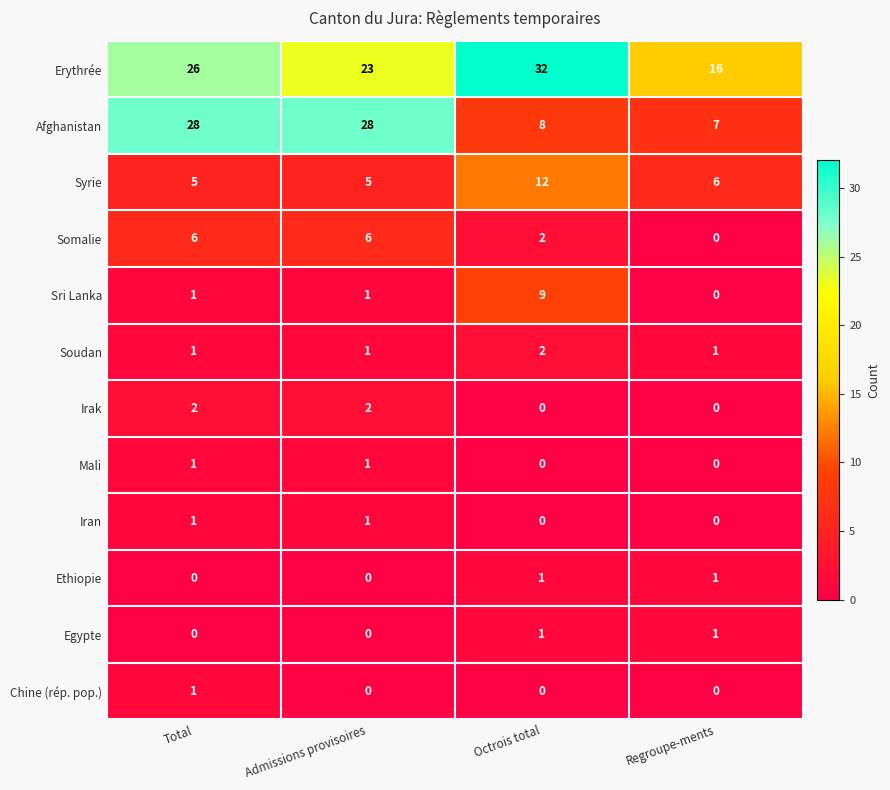

Which series has the largest range (max minus min)?

Afghanistan